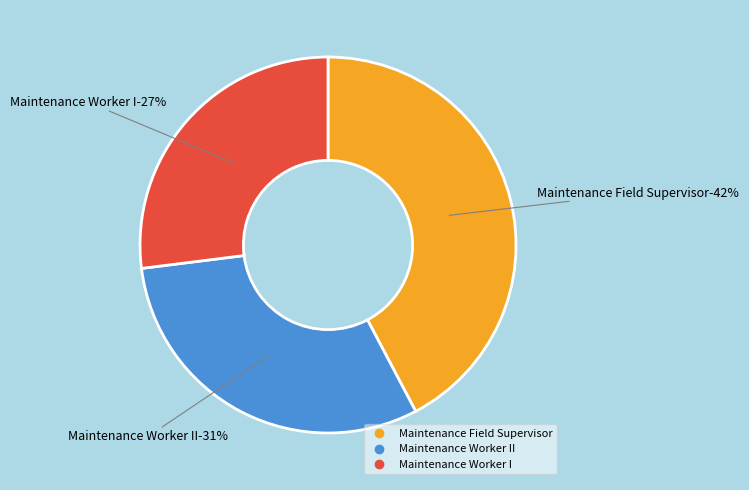

What is the smallest slice in the pie chart?

Maintenance Worker I